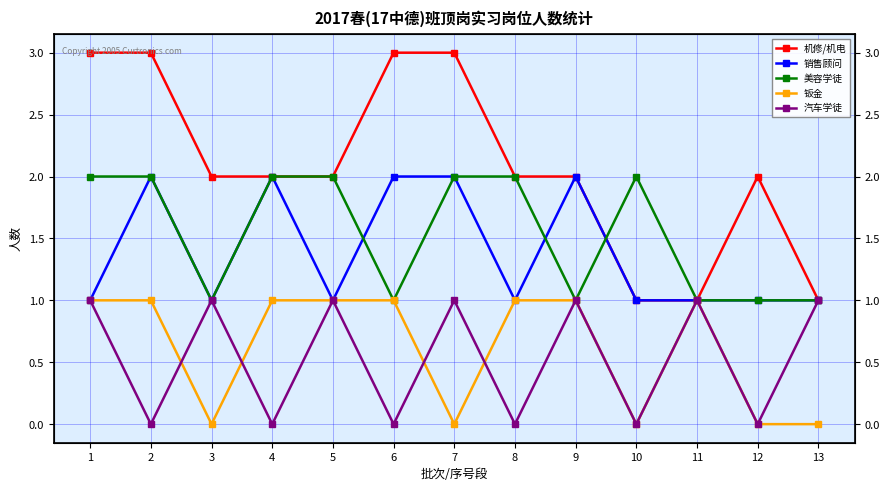

What is the value of the 钣金 point at the 5th from the left?

1